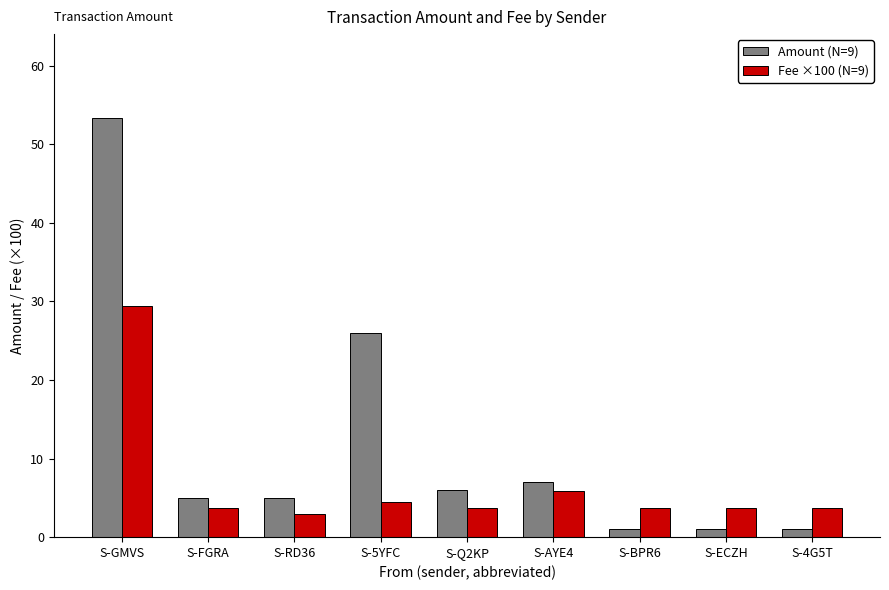

Between S-FGRA and S-AYE4, which series saw the biggest shift?

Fee ×100 (N=9)